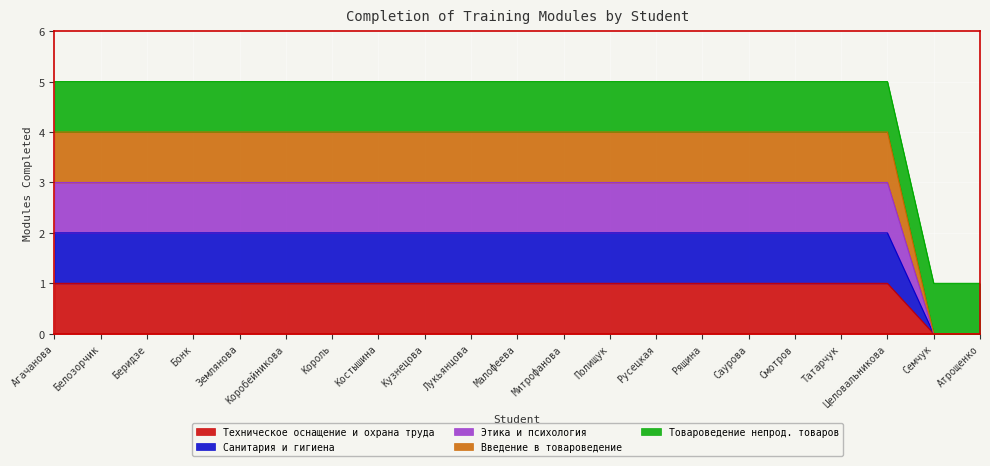

True or false: Санитария и гигиена and Этика и психология cross at least once.

False